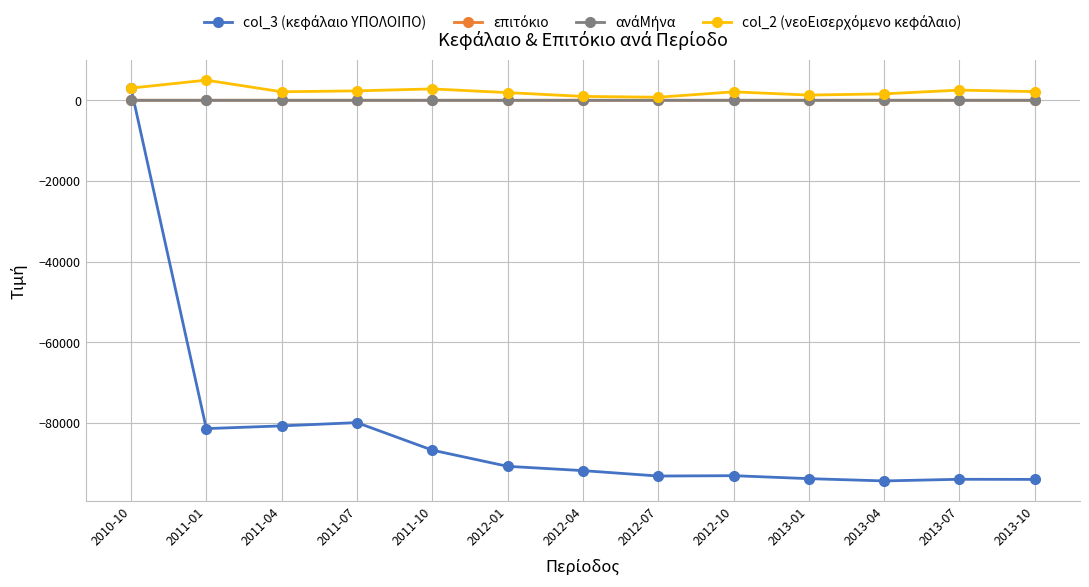

At which category is the sum across all series the highest?

2010-10